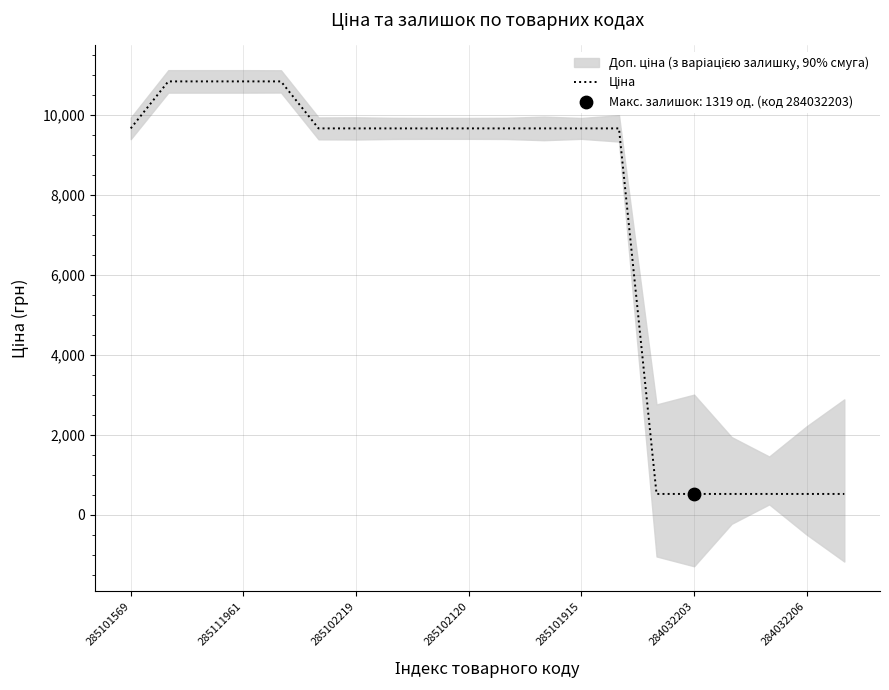

Approximately how many times larger is the value at 9 compared to 16?

18.5